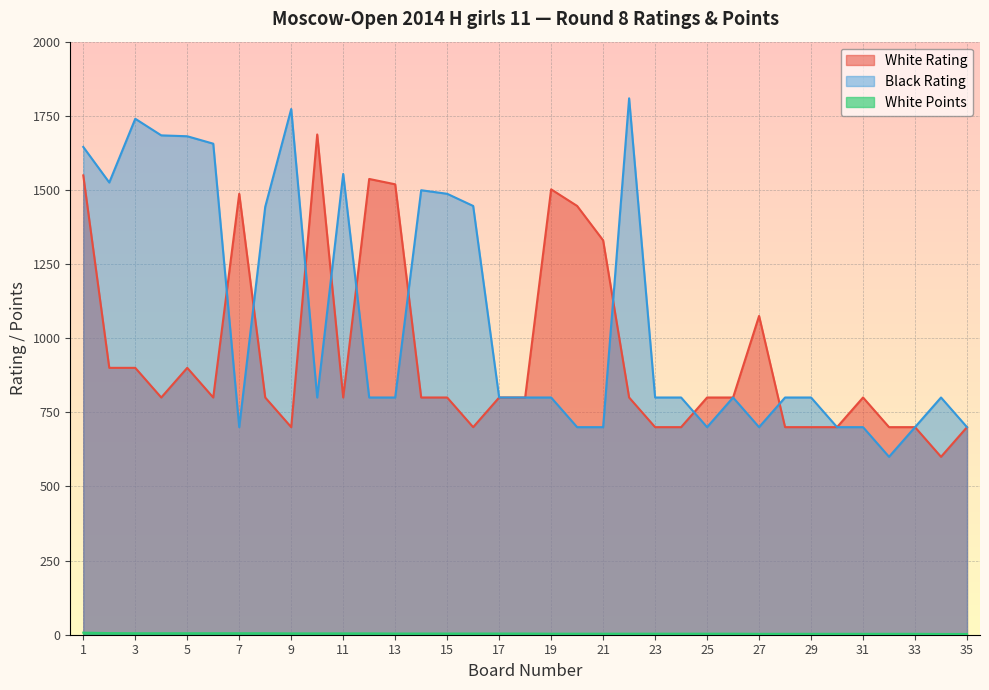

How many values in the White Points series are below 4?

17